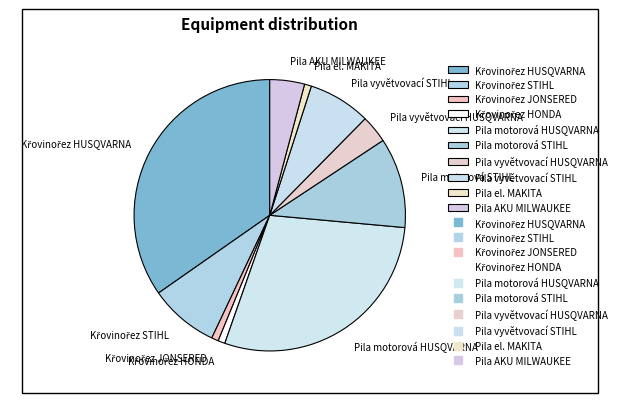

The Pila motorová STIHL slice represents 18% of the pie. True or false?

False